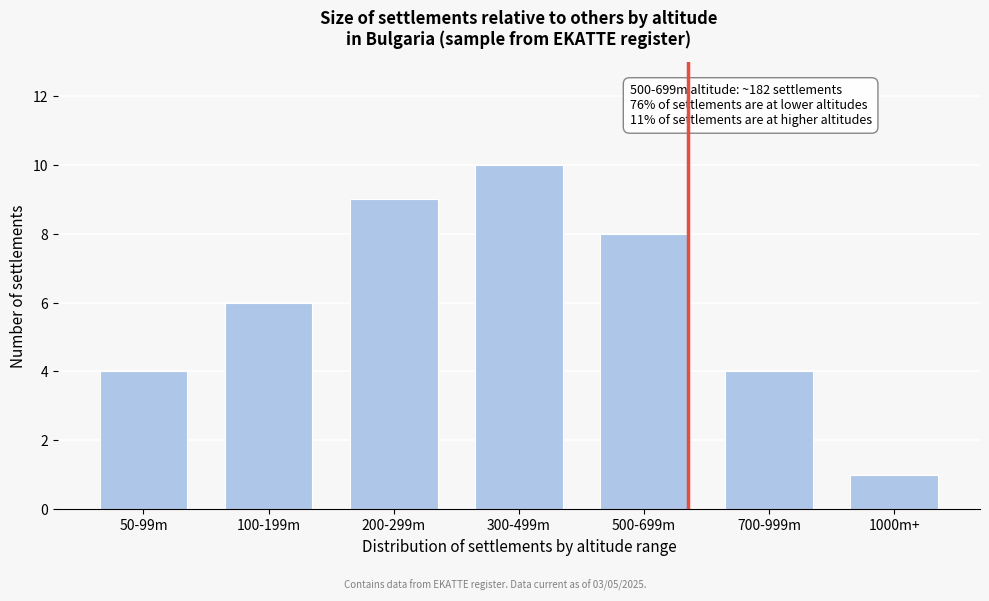

Reading left to right, transcribe all the data shown in this chart.

50-99m=4	100-199m=6	200-299m=9	300-499m=10	500-699m=8	700-999m=4	1000m+=1